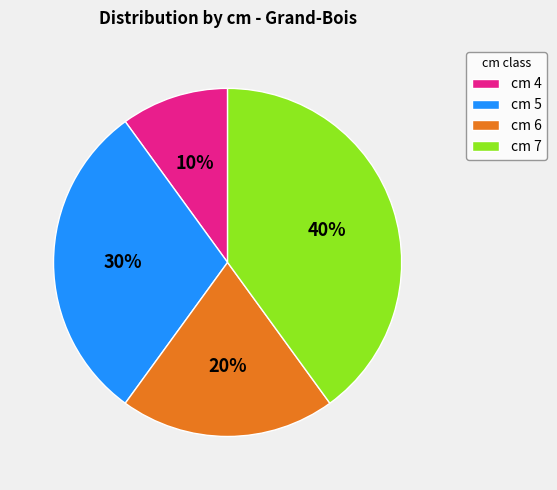

To the nearest percent, what is the combined percentage of cm 5 and cm 6?

50%